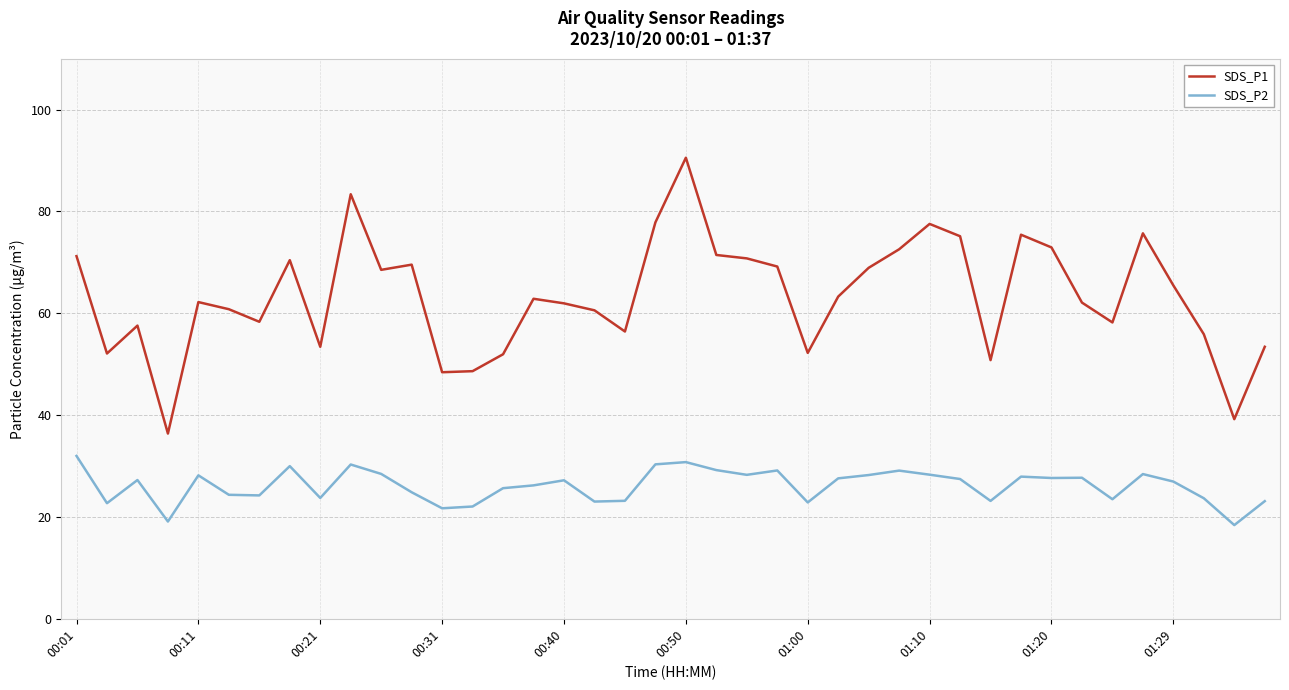

What is the minimum value for SDS_P2?

18.4